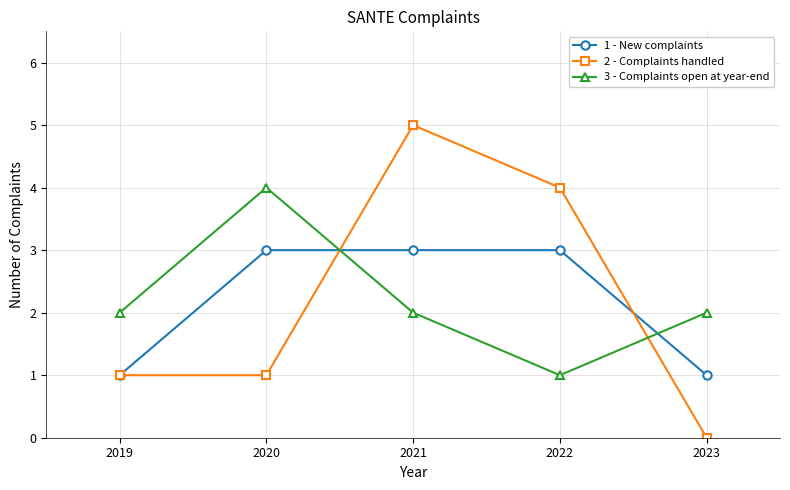

What is the minimum value for 1 - New complaints?

1